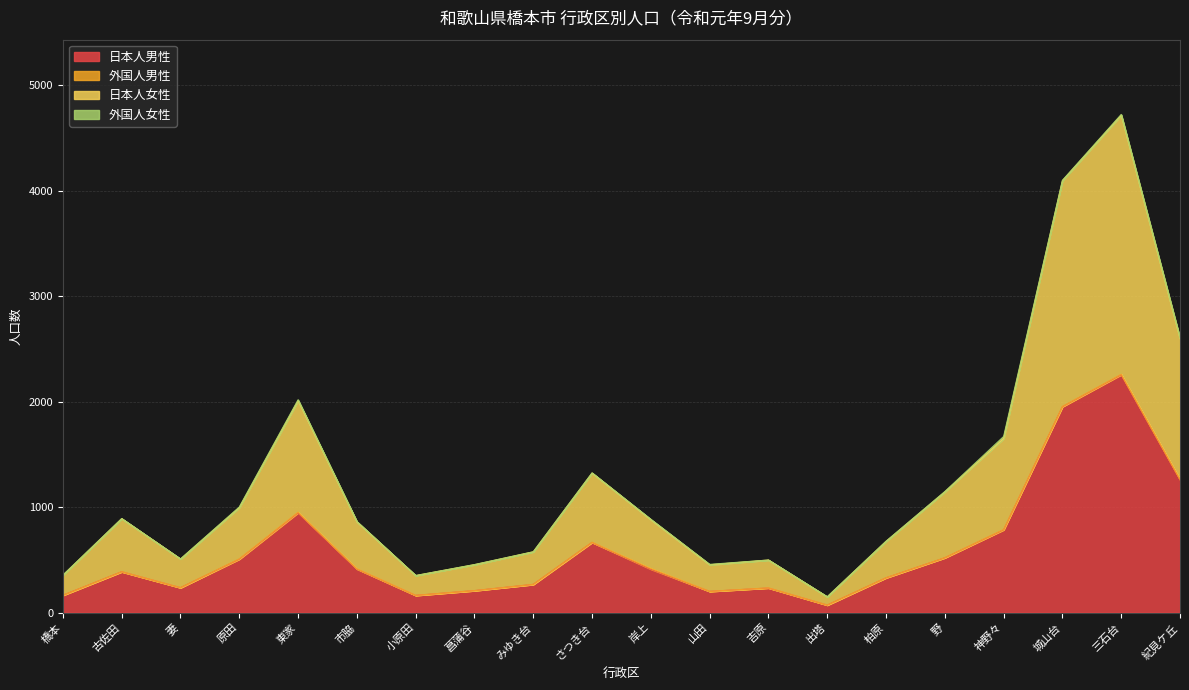

At which label does 日本人男性 first exceed 412?

原田